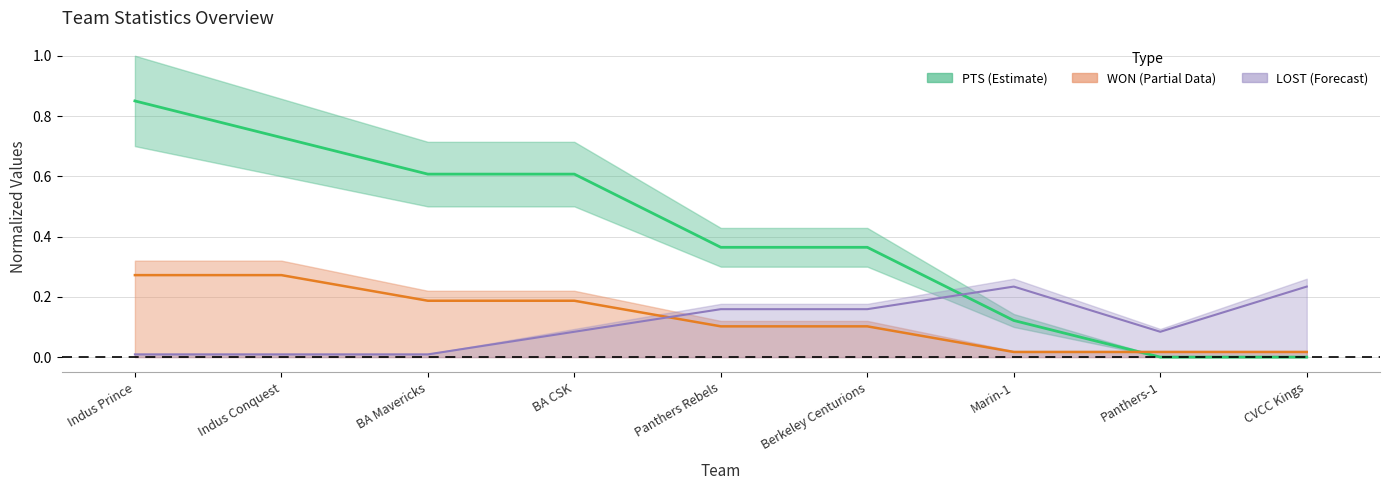

List the series in order of their peak value, lowest first.

LOST, WON, PTS